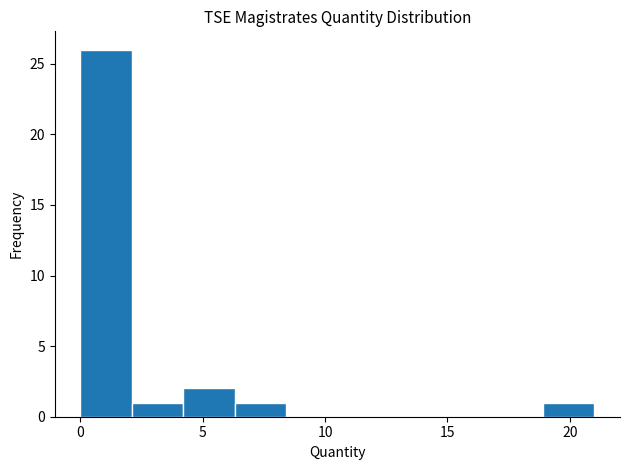

Reading left to right, transcribe this chart: for each bar, give the range it covers on the x-axis and its height. Neither the bar edges nor the heights are printed on the chart, so give them approximately, as read against the axes.

0.0 to 2.1: 26
2.1 to 4.2: 1
4.2 to 6.3: 2
6.3 to 8.4: 1
8.4 to 10.5: 0
10.5 to 12.6: 0
12.6 to 14.7: 0
14.7 to 16.8: 0
16.8 to 18.9: 0
18.9 to 21.0: 1